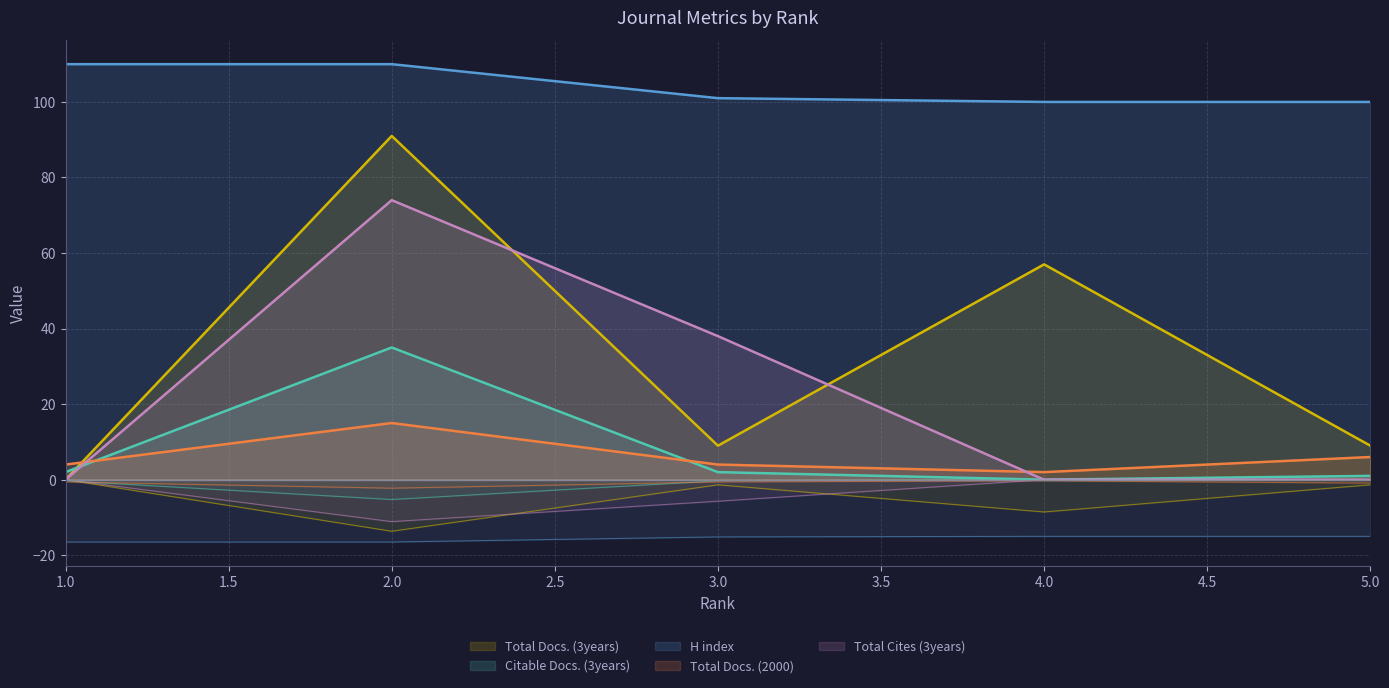

Which has a higher value, 5 or 1?

5